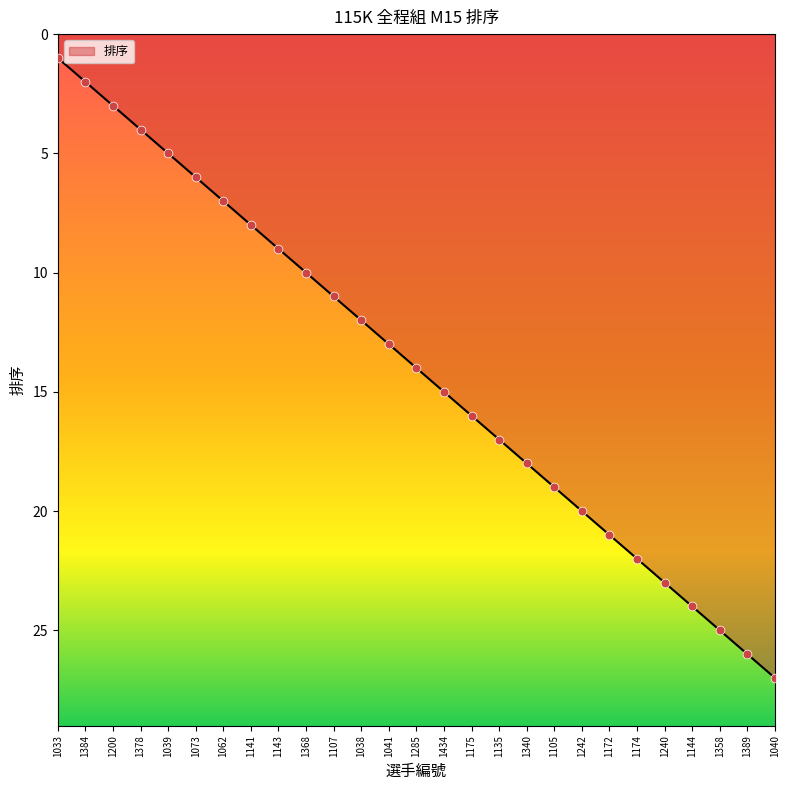

Which has a higher value, 1073 or 1358?

1358